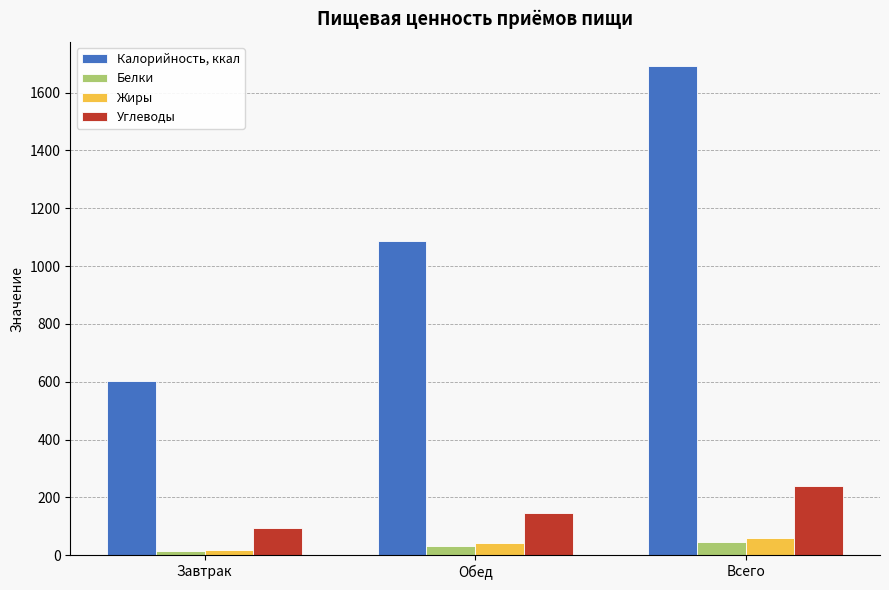

What is the label of the 1st bar from the left?

Завтрак